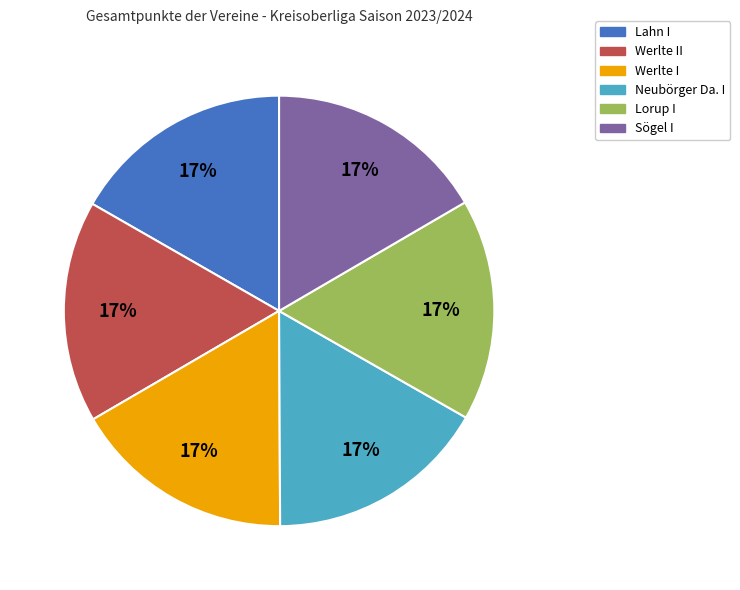

Is there any slice that represents more than half of the pie?

No